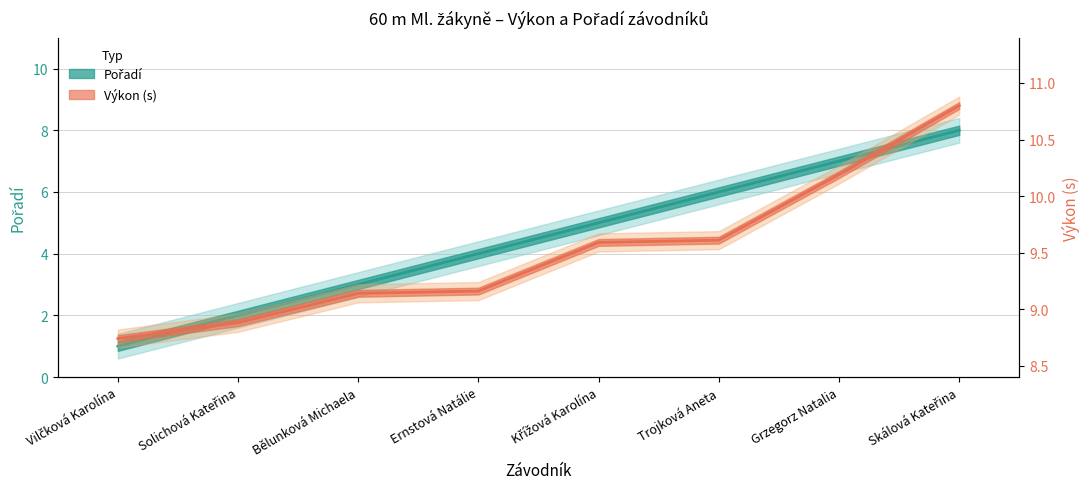

What is the label of the 5th point from the right?

Ernstová Natálie